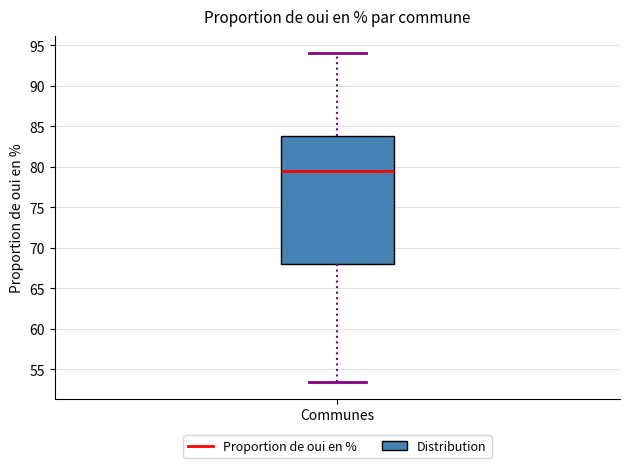

Read this box plot against the y-axis: the position of the median line, the range covered by the box, and the ends of both whiskers. The values are not printed on the chart, so give them approximately, as read against the axis.

median 79.5, box 68.0 to 84.0, whiskers 53.5 to 94.0